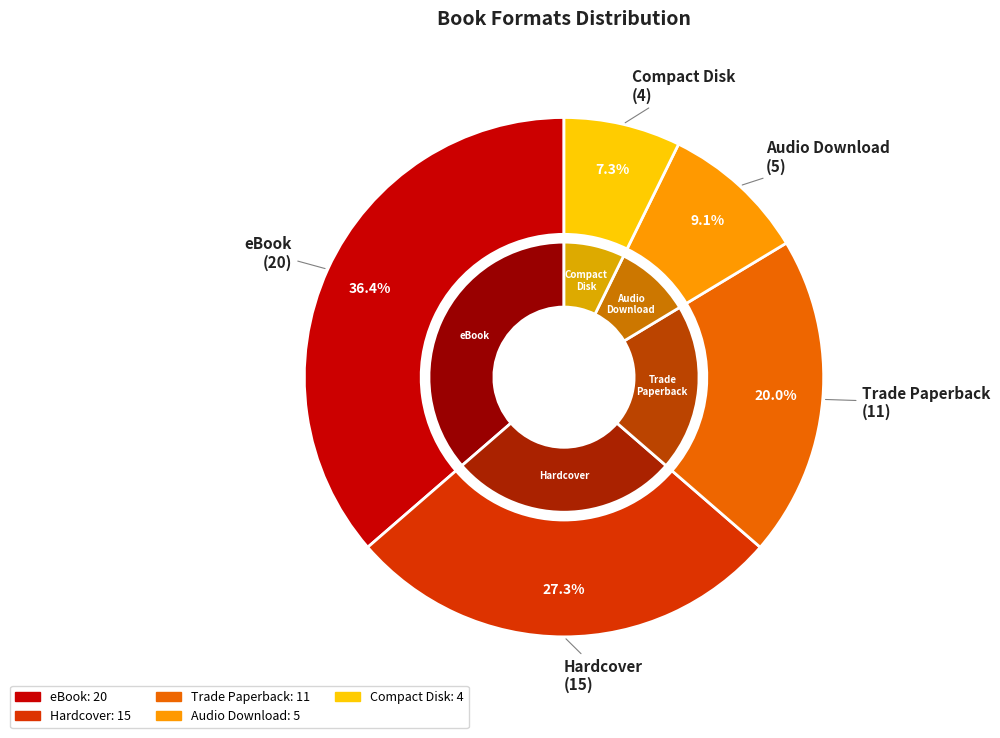

Combined, do eBook and Compact Disk account for over 50%?

No